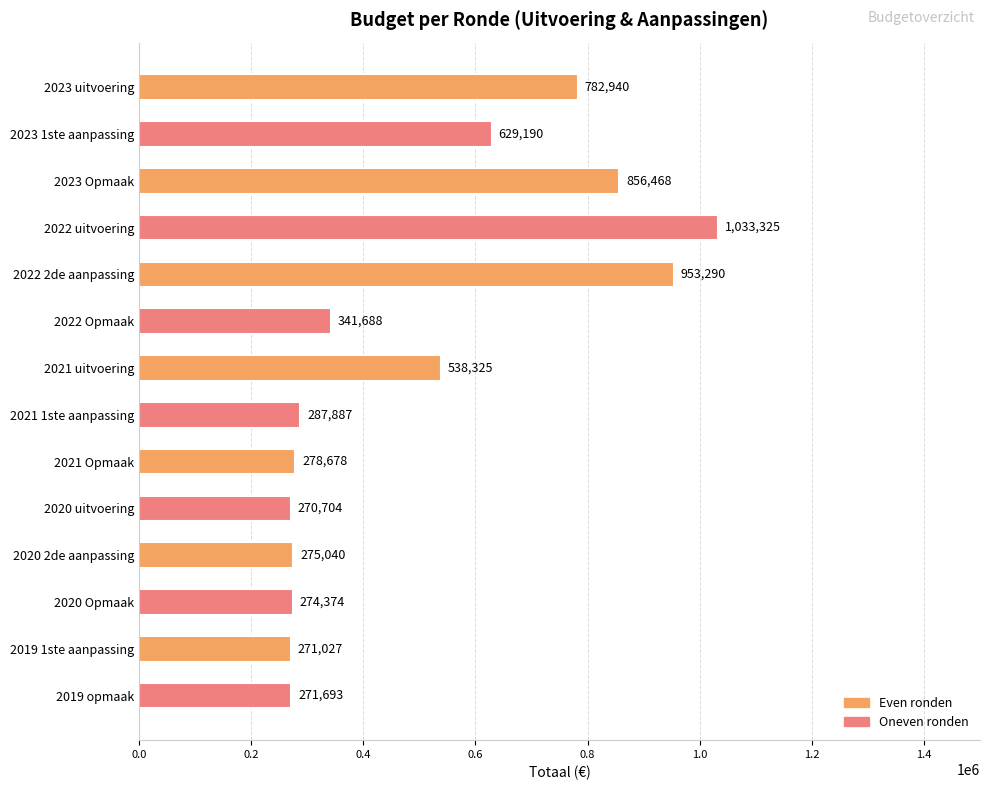

What is the difference between the maximum and minimum values?

762621